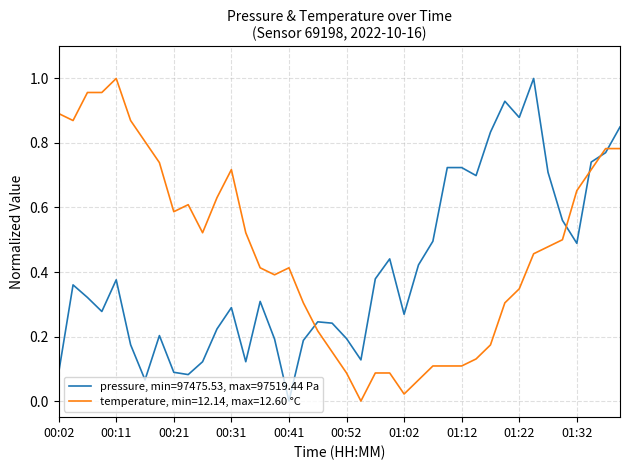

True or false: temperature, min=12.14, max=12.60 °C and pressure, min=97475.53, max=97519.44 Pa intersect in this chart.

True